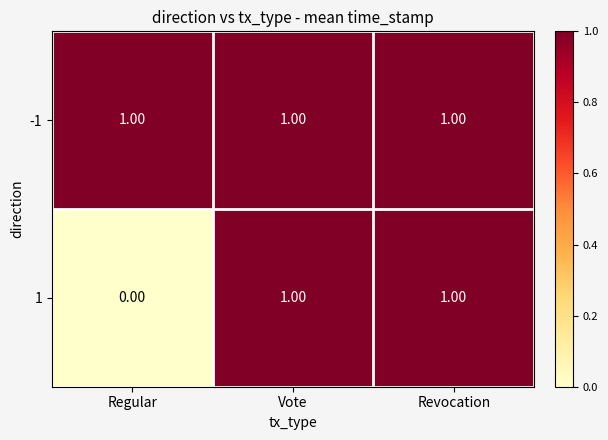

What is the total value across all series at Vote?

2